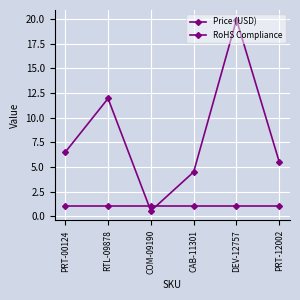

After their last crossing, which series has the higher values: Price (USD) or RoHS Compliance?

Price (USD)